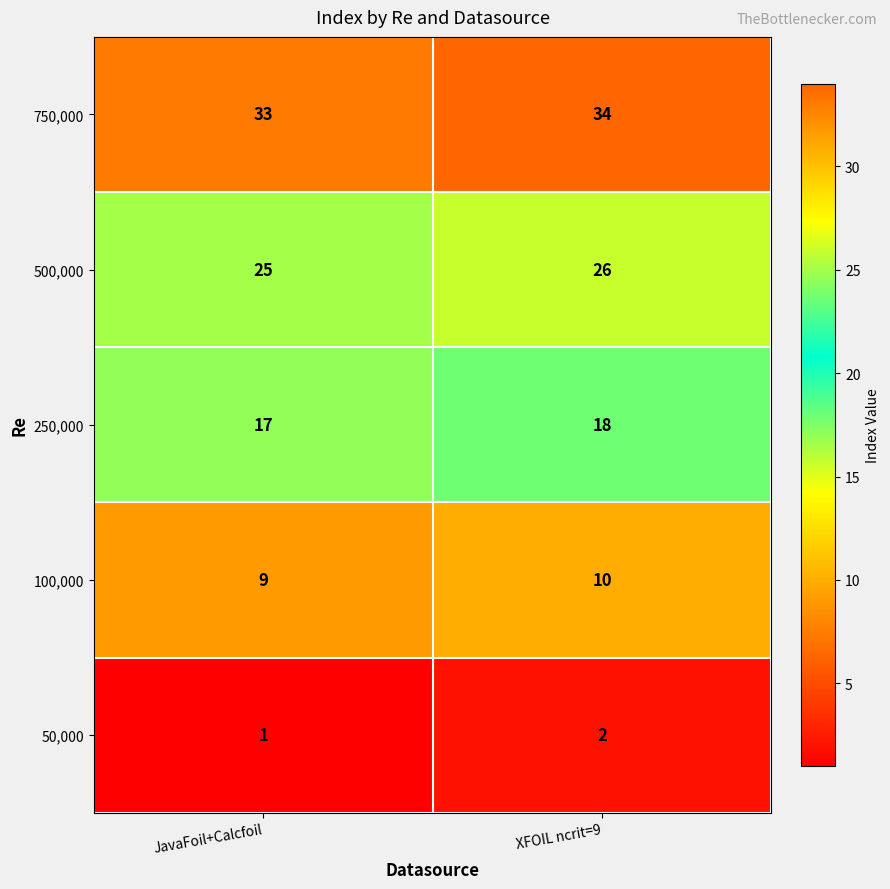

What is the spread (max minus min) of values at XFOIL ncrit=9?

32